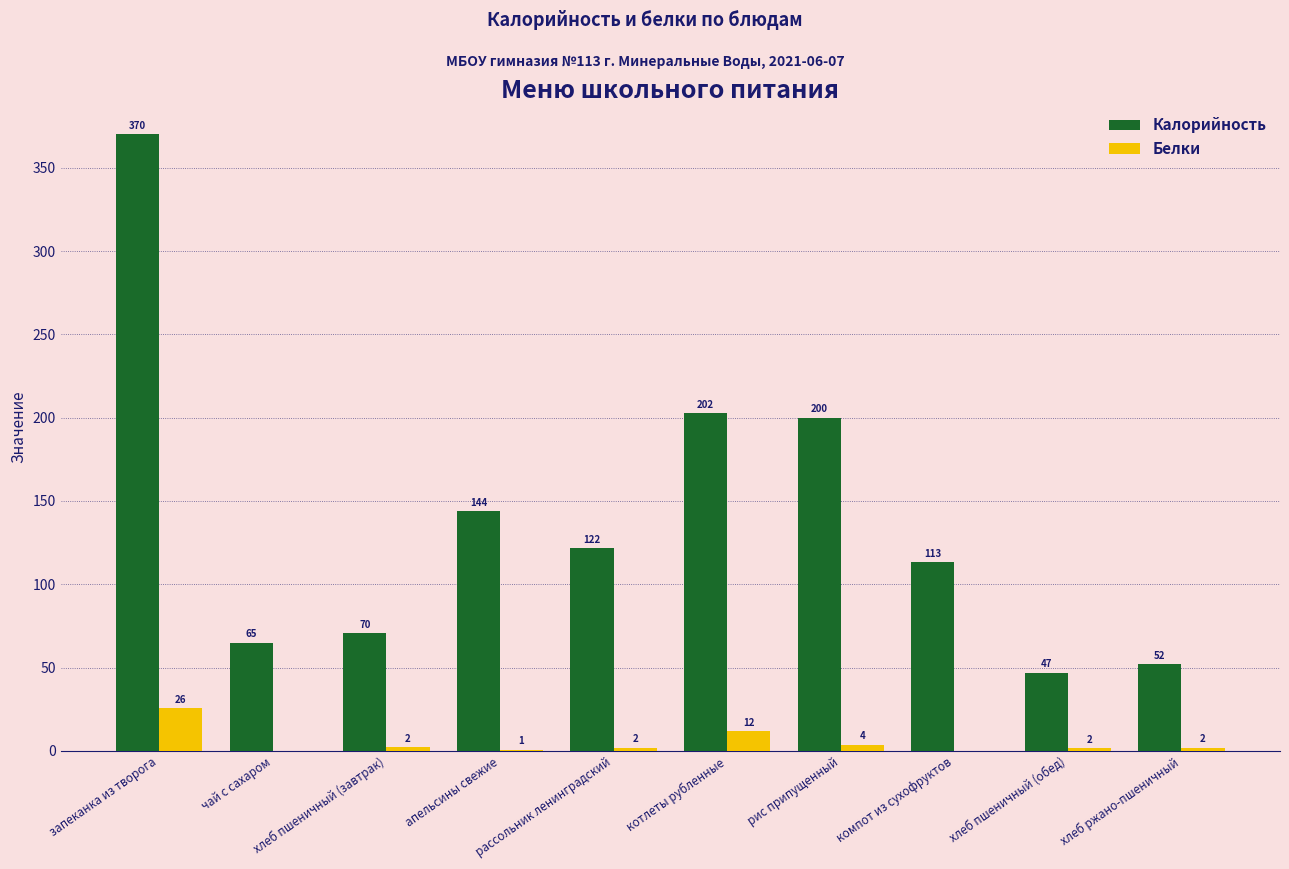

What are all the series names shown in the legend?

Калорийность, Белки